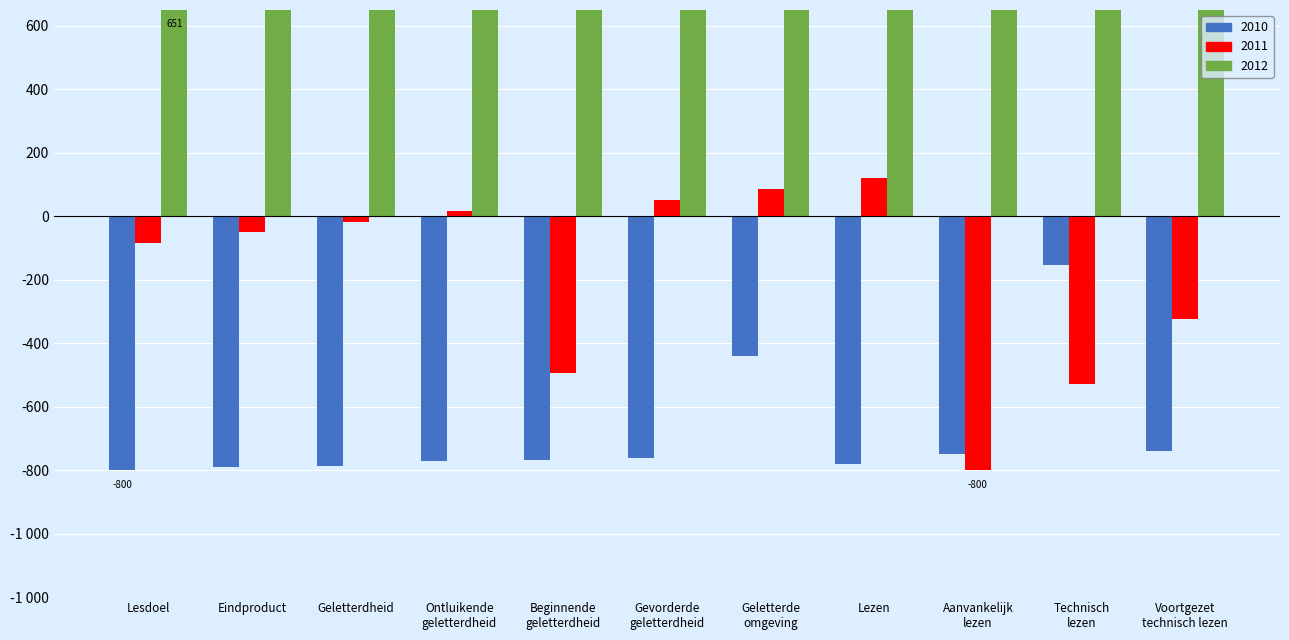

What is the minimum value shown in the chart?

-800.0